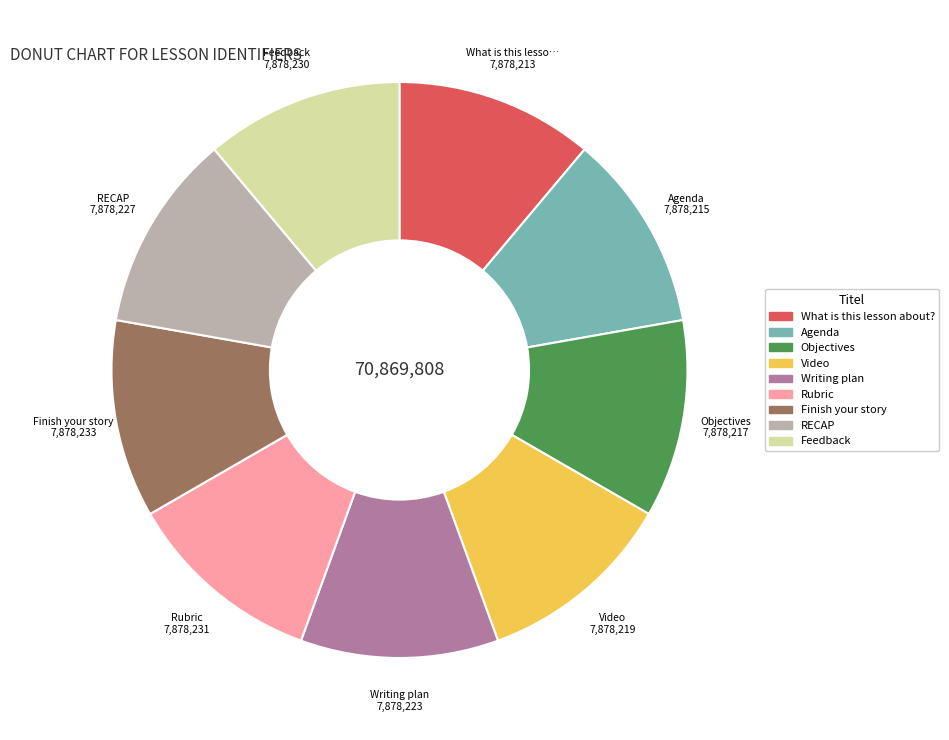

The What is this lesson about? slice represents 20% of the pie. True or false?

False